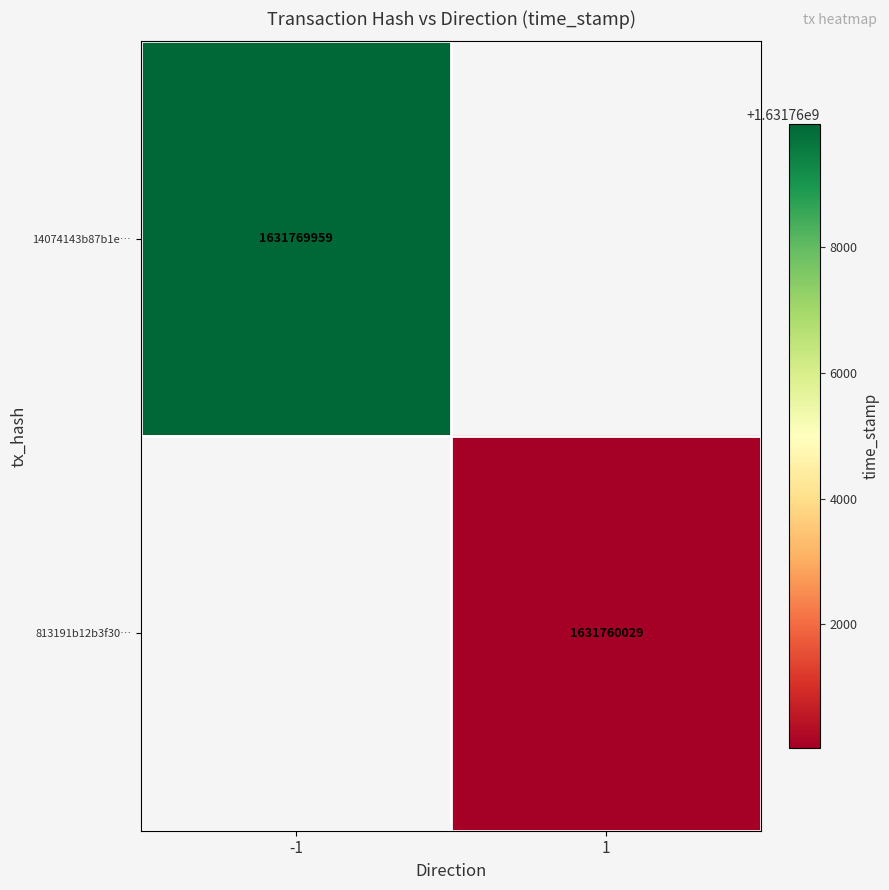

The 14074143b87b1e… series shows 1631769959 at -1. True or false?

True